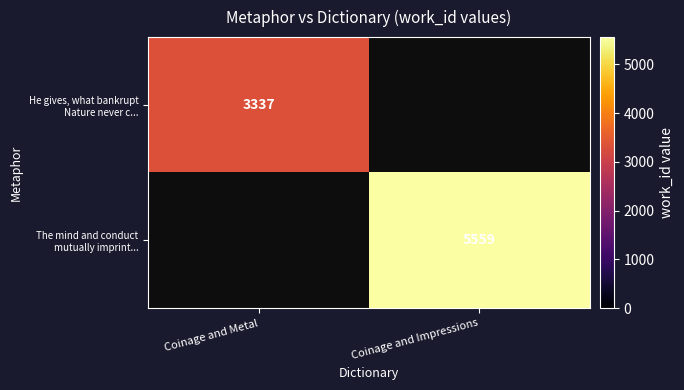

Which category has the lowest value across all series?

Coinage and Metal